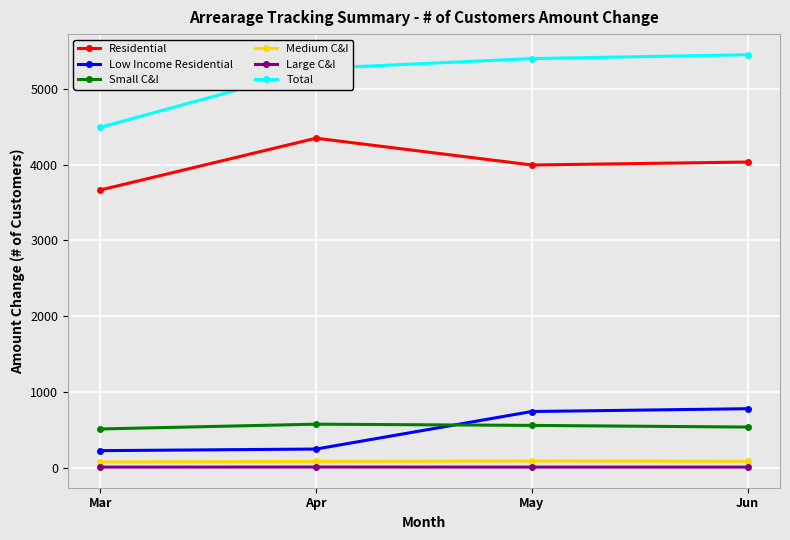

Read the Residential value at Mar, to the nearest 50.

3650